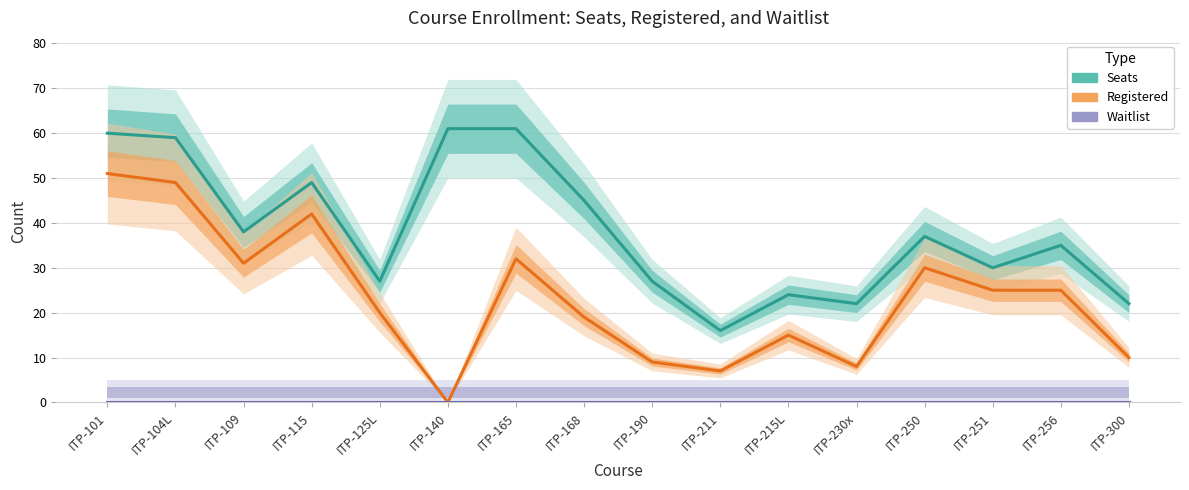

The Seats series shows 24 at ITP-215L. True or false?

True